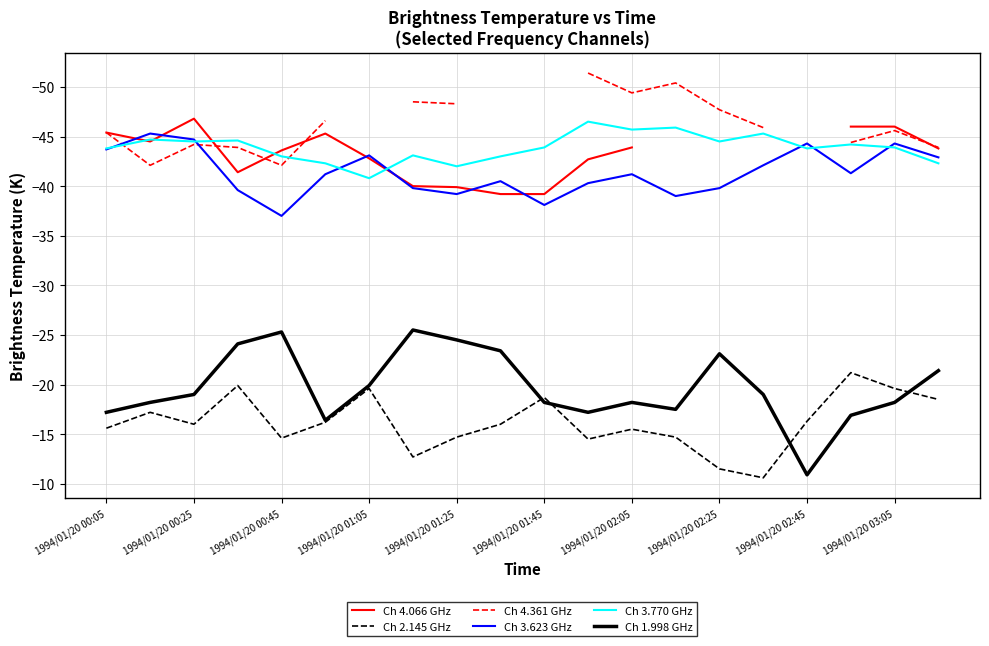

What is the difference between the maximum and minimum values in the Ch 3.623 GHz series?

8.3